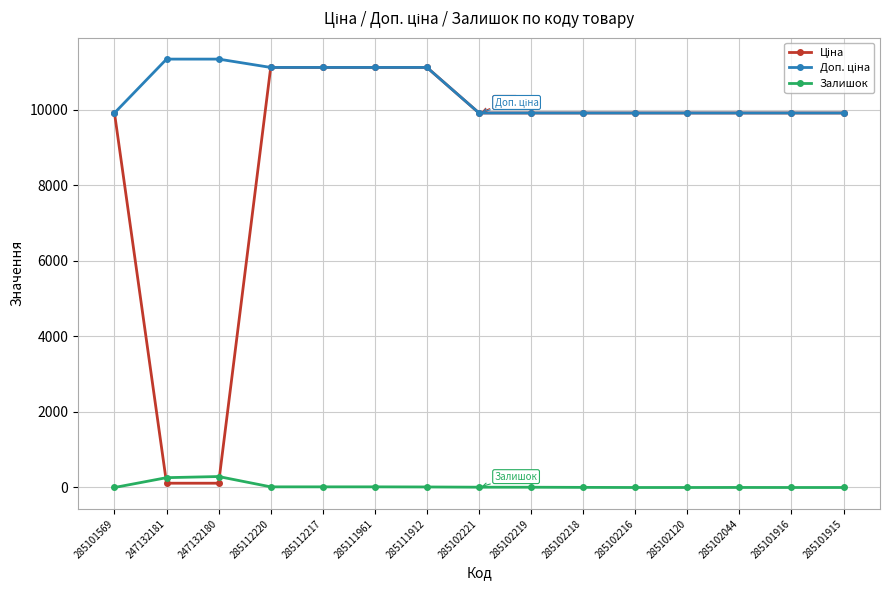

At how many categories does at least one series exceed 1512?

15